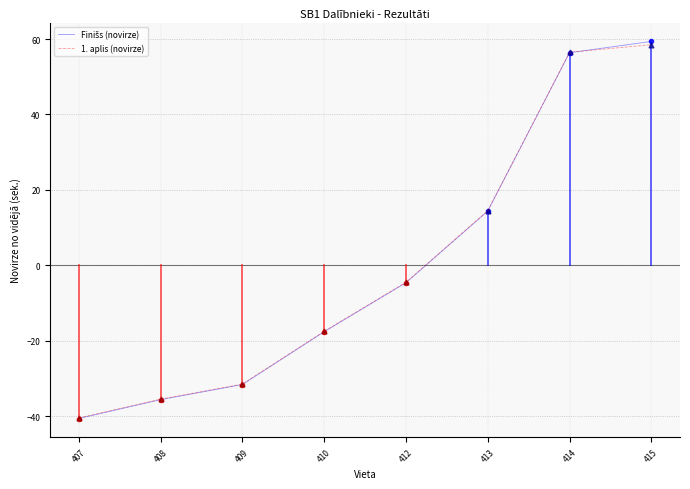

What is the maximum value shown in the chart?

59.4